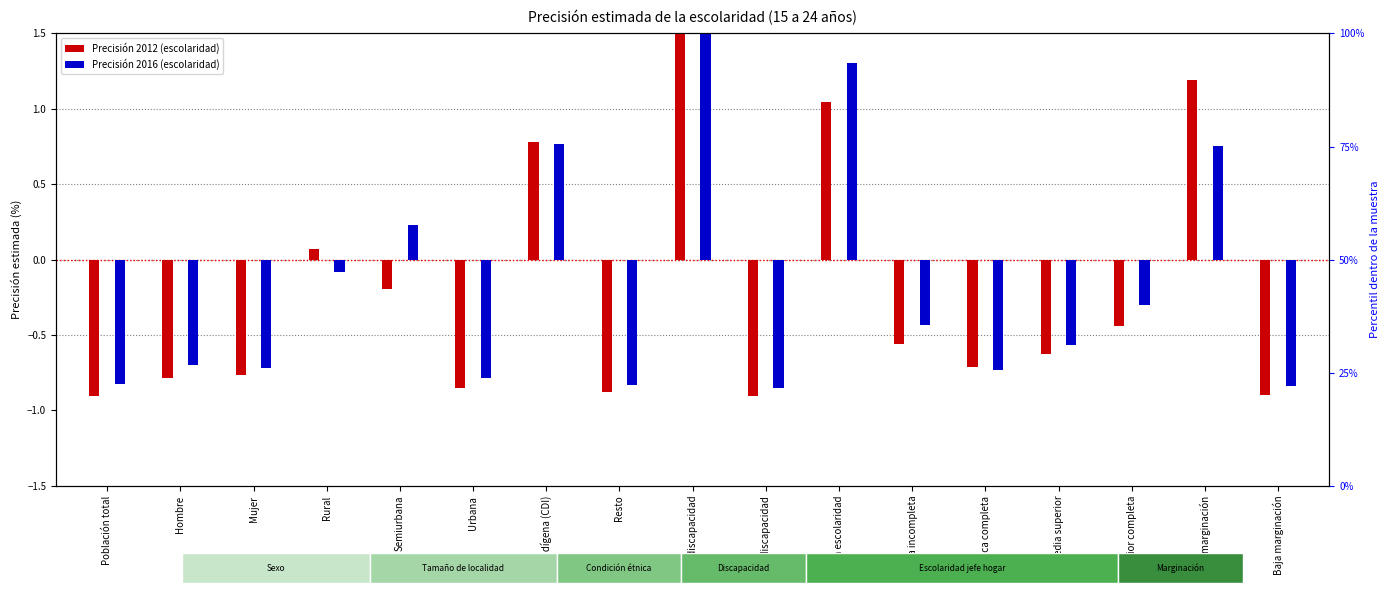

Reading right to left, extract all data points from this chart.

2012 (log ratio style): -0.9	1.2	-0.4	-0.6	-0.7	-0.6	1.0	-0.9	5.4	-0.9	0.8	-0.9	-0.2	0.1	-0.8	-0.8	-0.9
2016 (percentile style): -0.8	0.8	-0.3	-0.6	-0.7	-0.4	1.3	-0.8	4.6	-0.8	0.8	-0.8	0.2	-0.1	-0.7	-0.7	-0.8